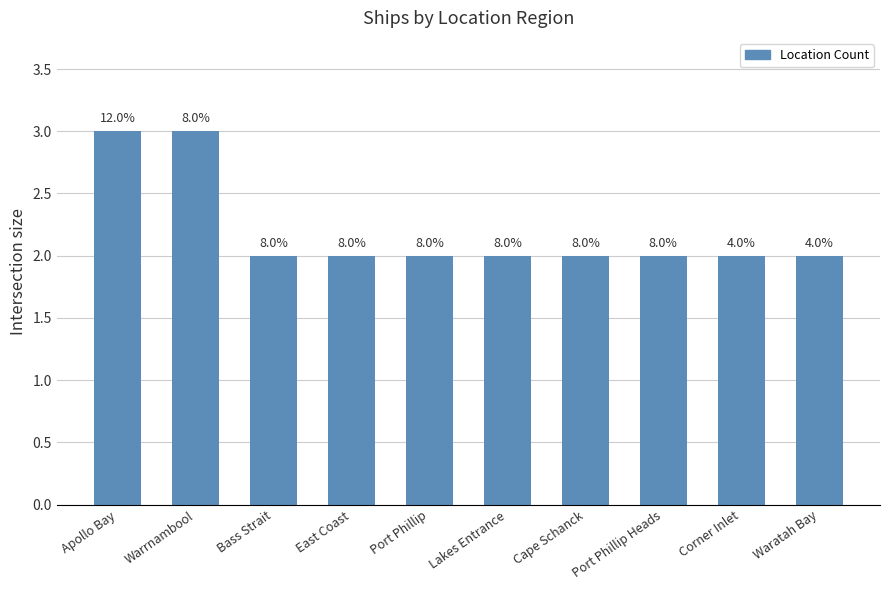

How many bars are there in total?

10